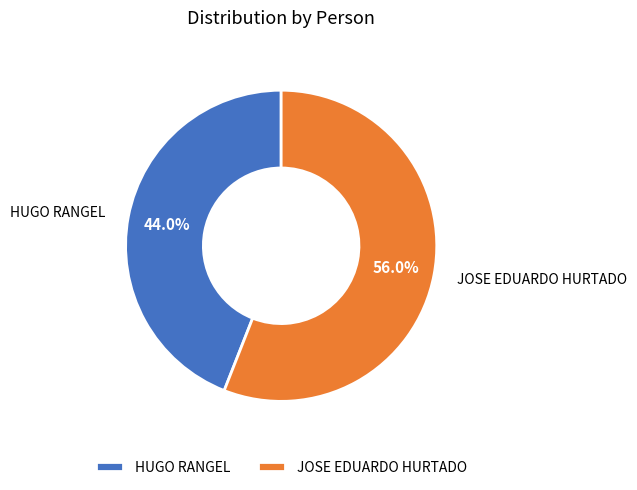

Is the sum of JOSE EDUARDO HURTADO and HUGO RANGEL greater than half?

Yes